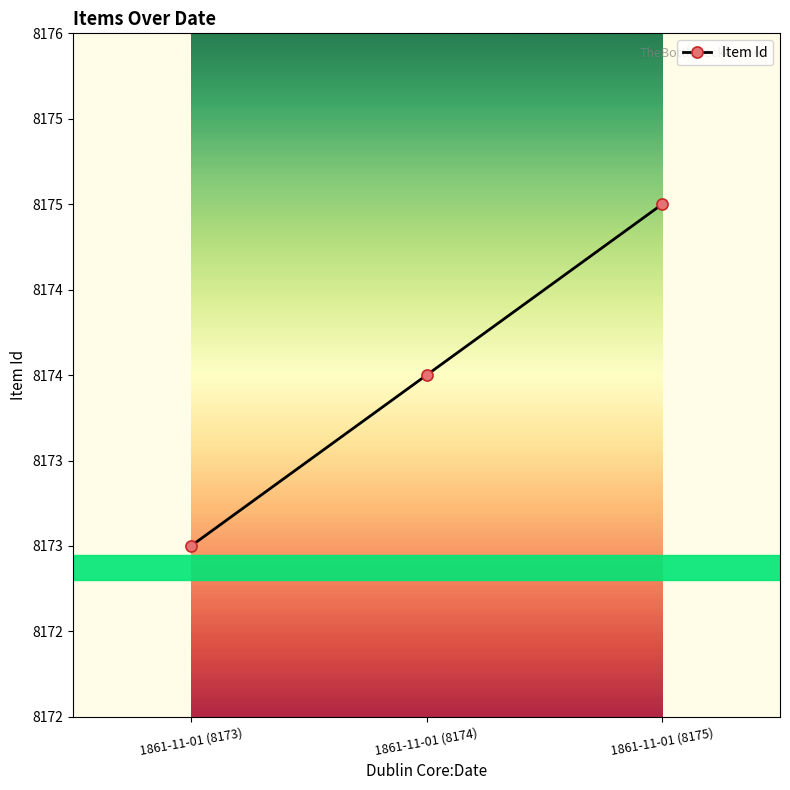

What is the value of the 1st point from the left?

8173